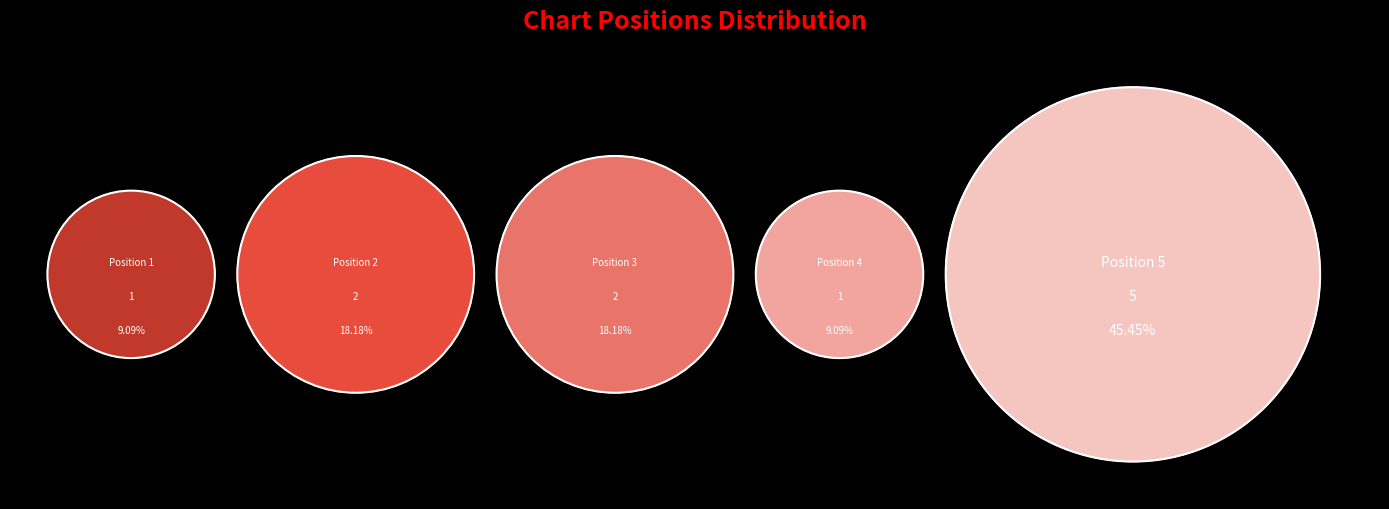

The 4 slice represents 1% of the pie. True or false?

False